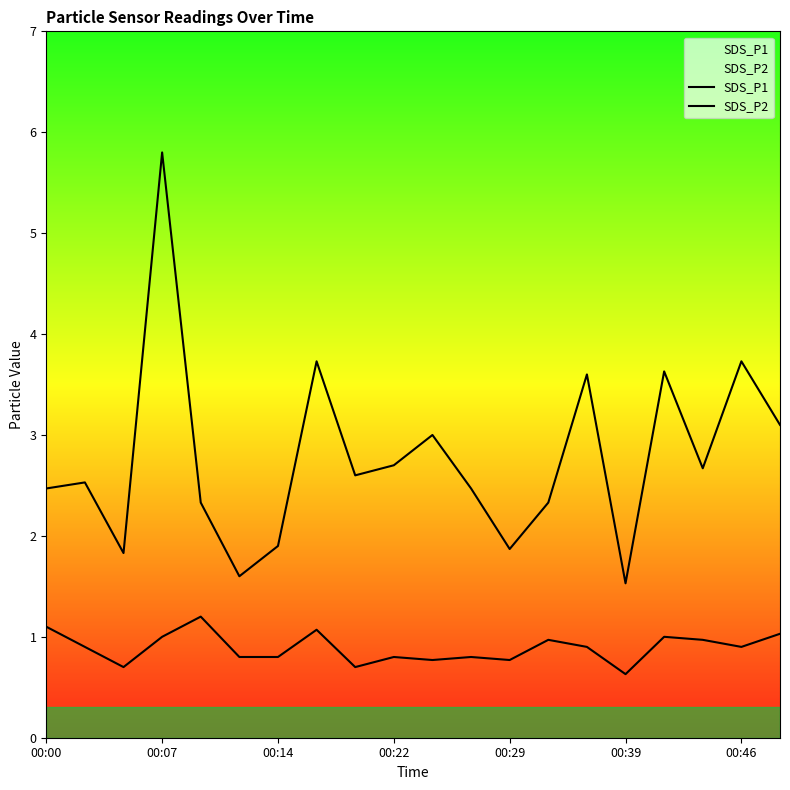

How many categories are shown in the chart?

20